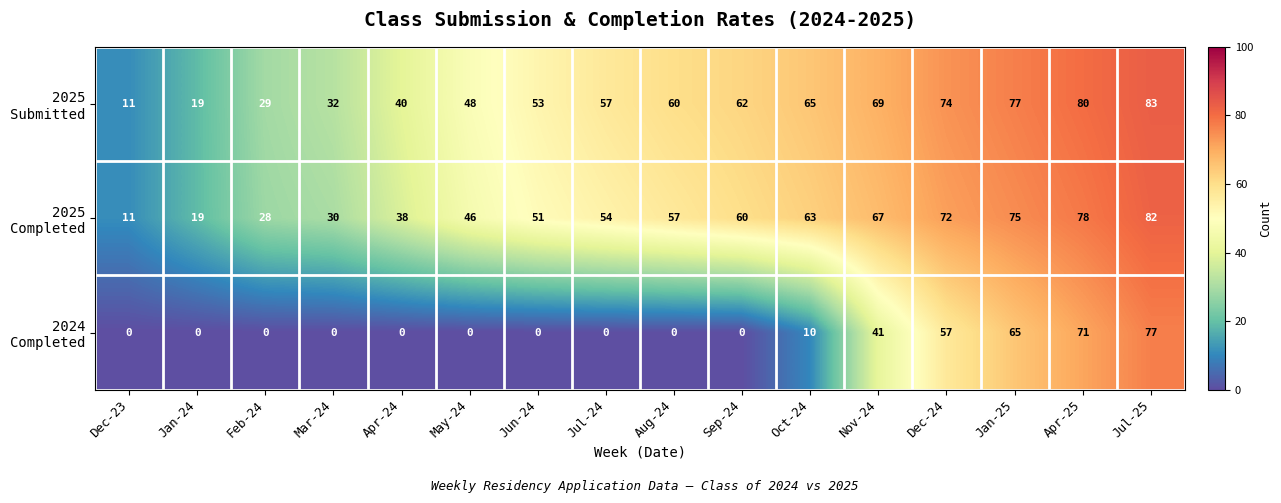

At which category does the chart reach its peak across all series?

Jul-25